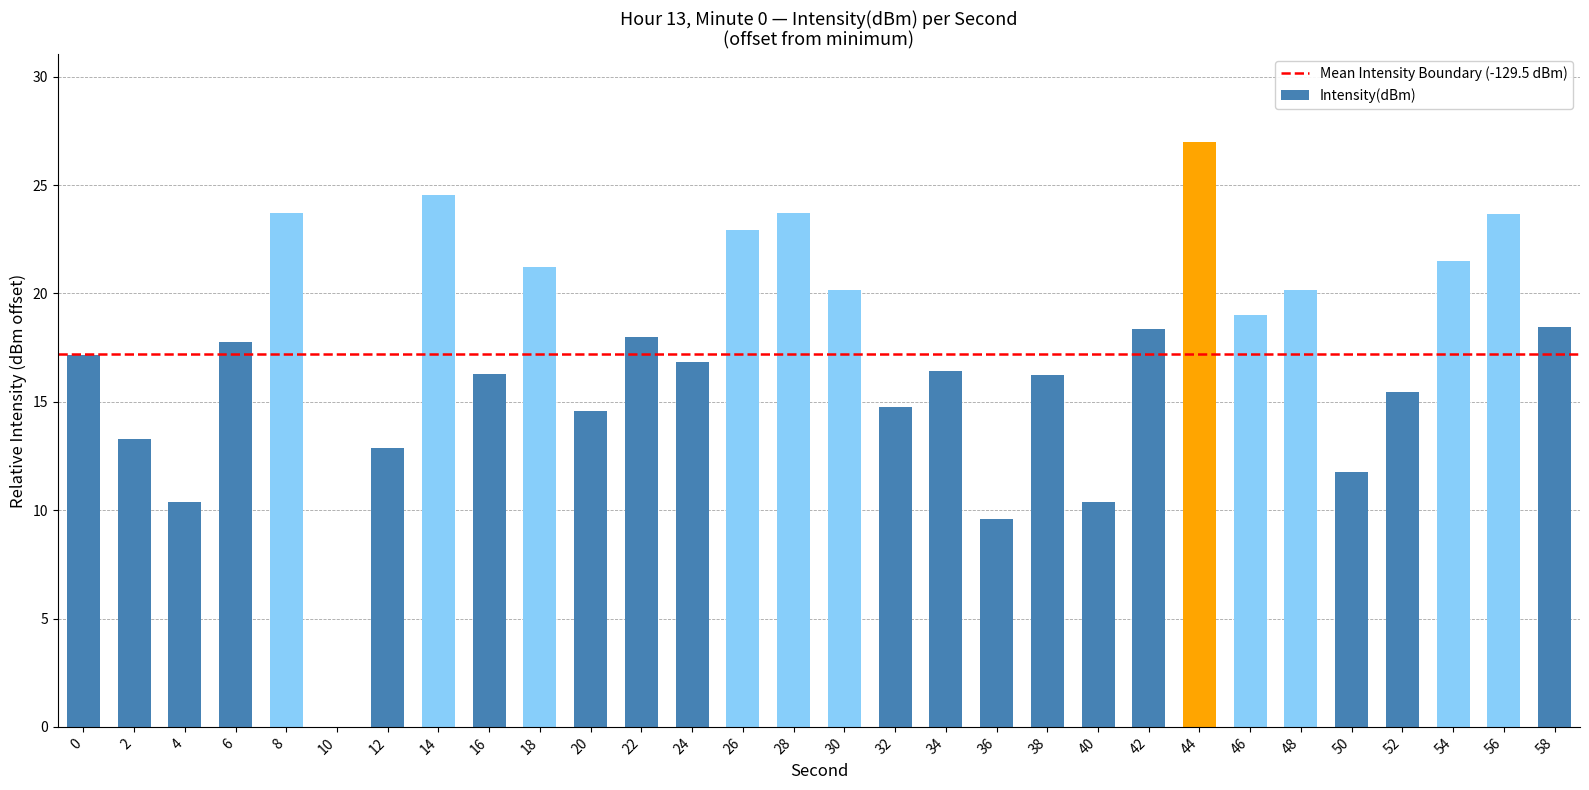

Read the value at 26.

22.9